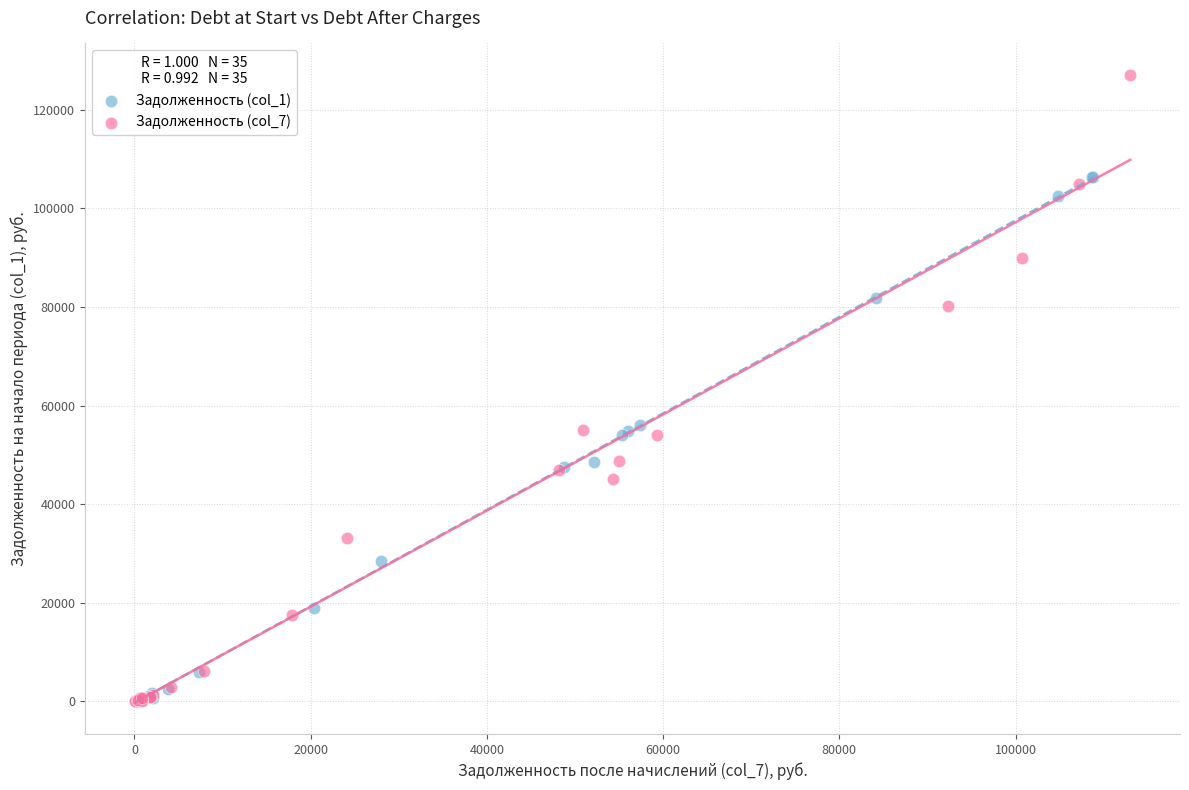

Which series contains the highest Y value?

Задолженность (col_7)